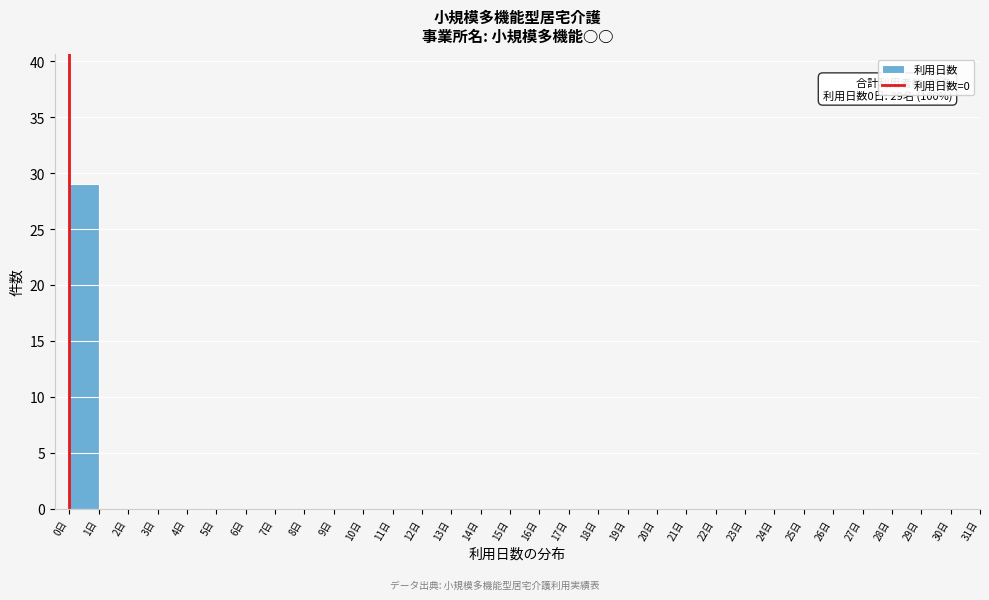

Over which range of the x-axis is the bar tallest?

0 to 1